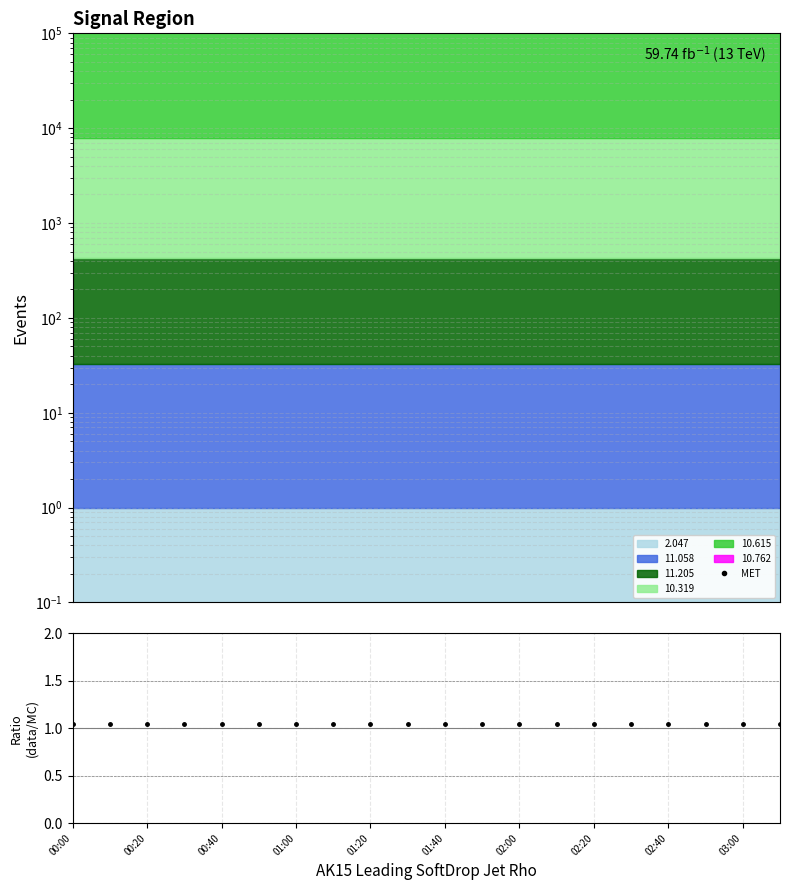

Does the chart display data point markers on the line(s)?

Yes